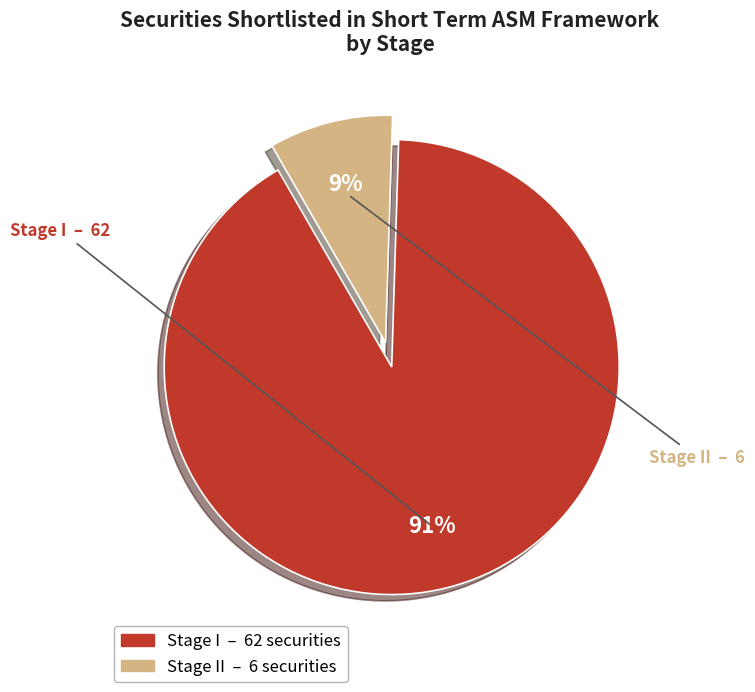

To the nearest percent, what is the average slice percentage?

50%